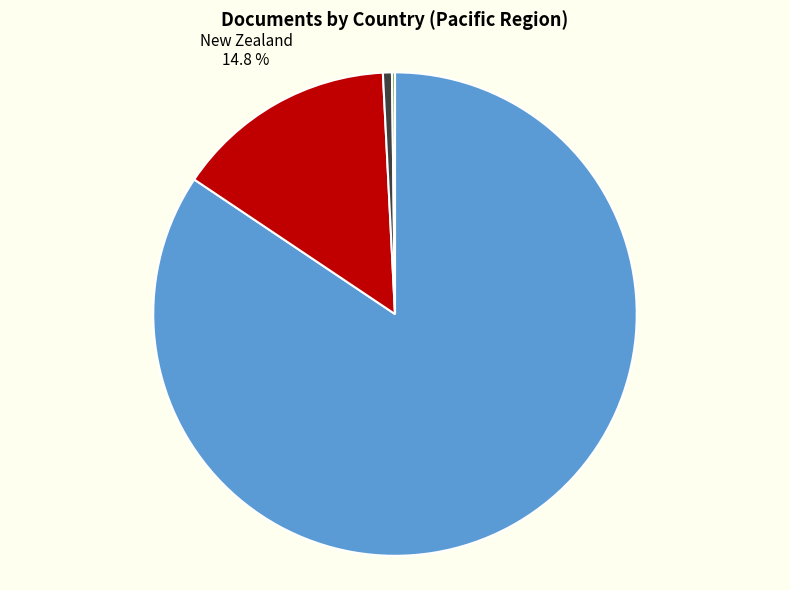

Is there any slice that represents more than half of the pie?

Yes